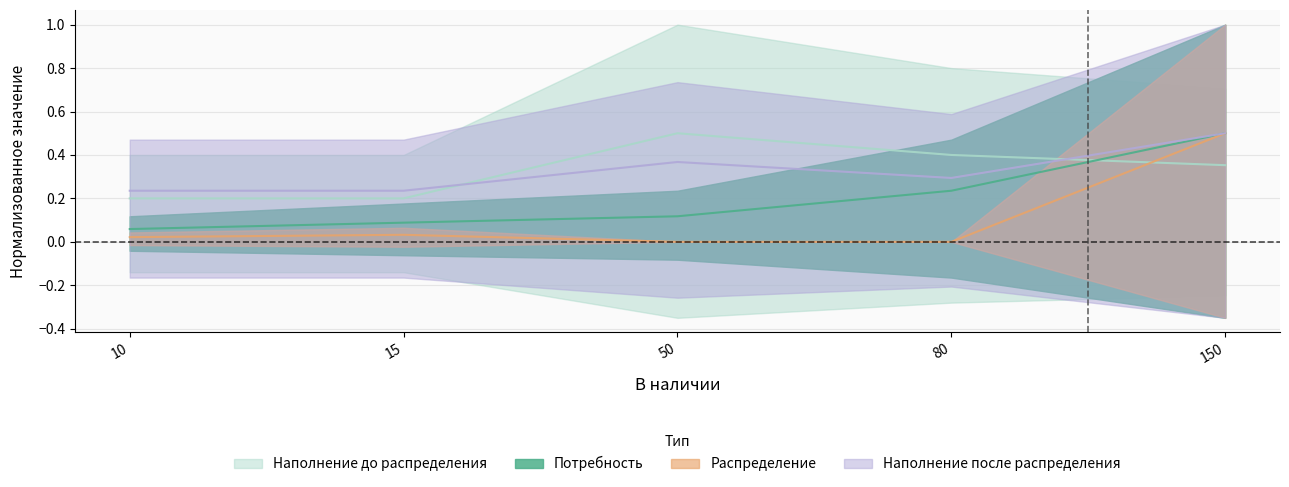

At which label is Наполнение до распределения closest to 0?

10